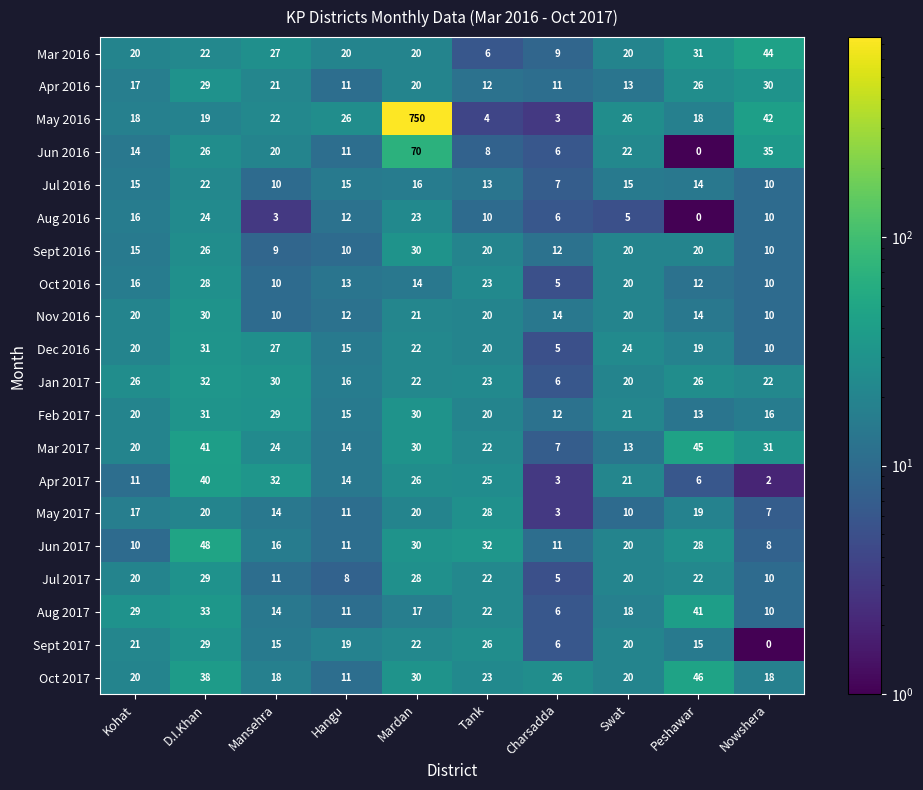

What is the difference between the maximum and minimum values in the Sept 2016 series?

21